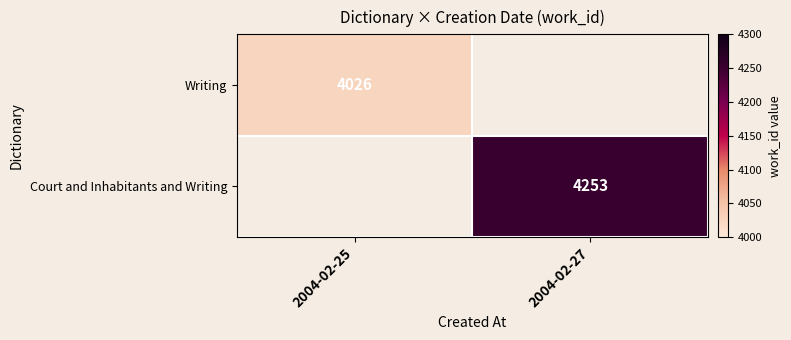

Is it true that Court and Inhabitants and Writing equals 4253 at 2004-02-27?

True